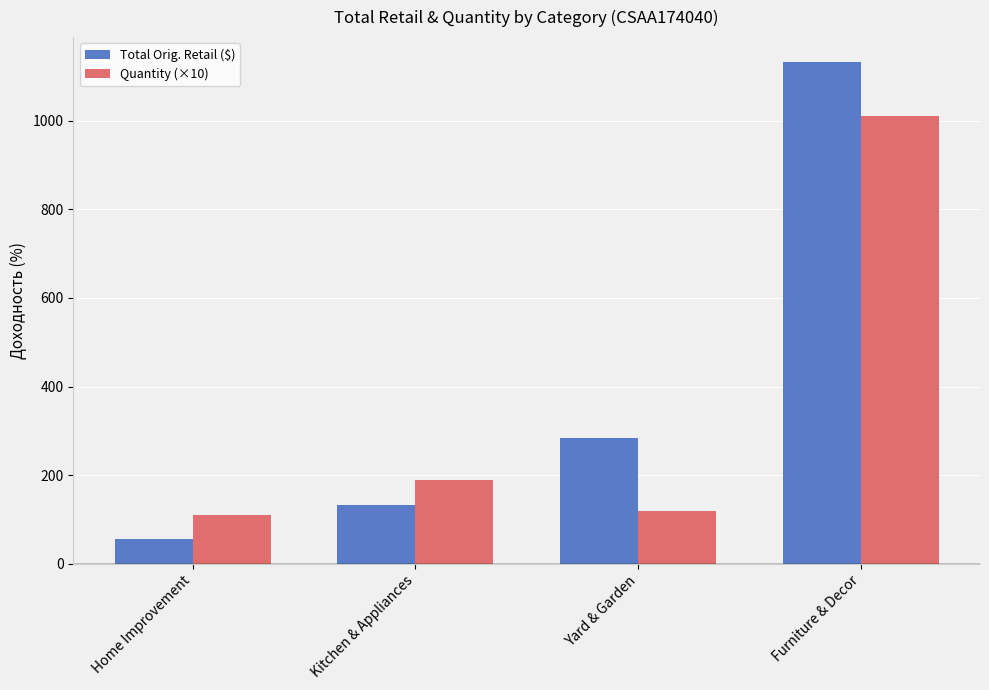

Which series has the widest spread of values?

Total Orig. Retail ($)